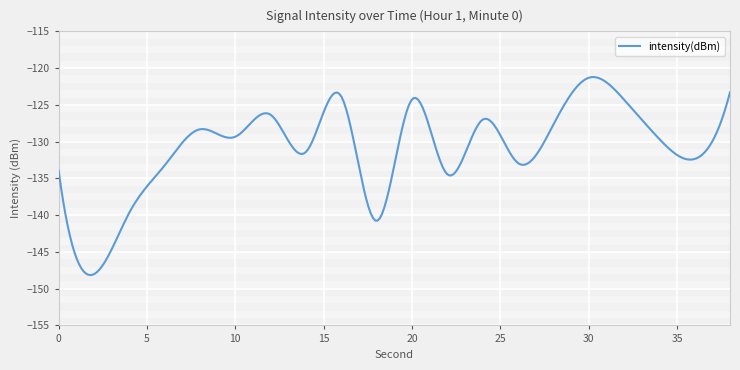

What is the difference between the maximum and minimum values?

26.9